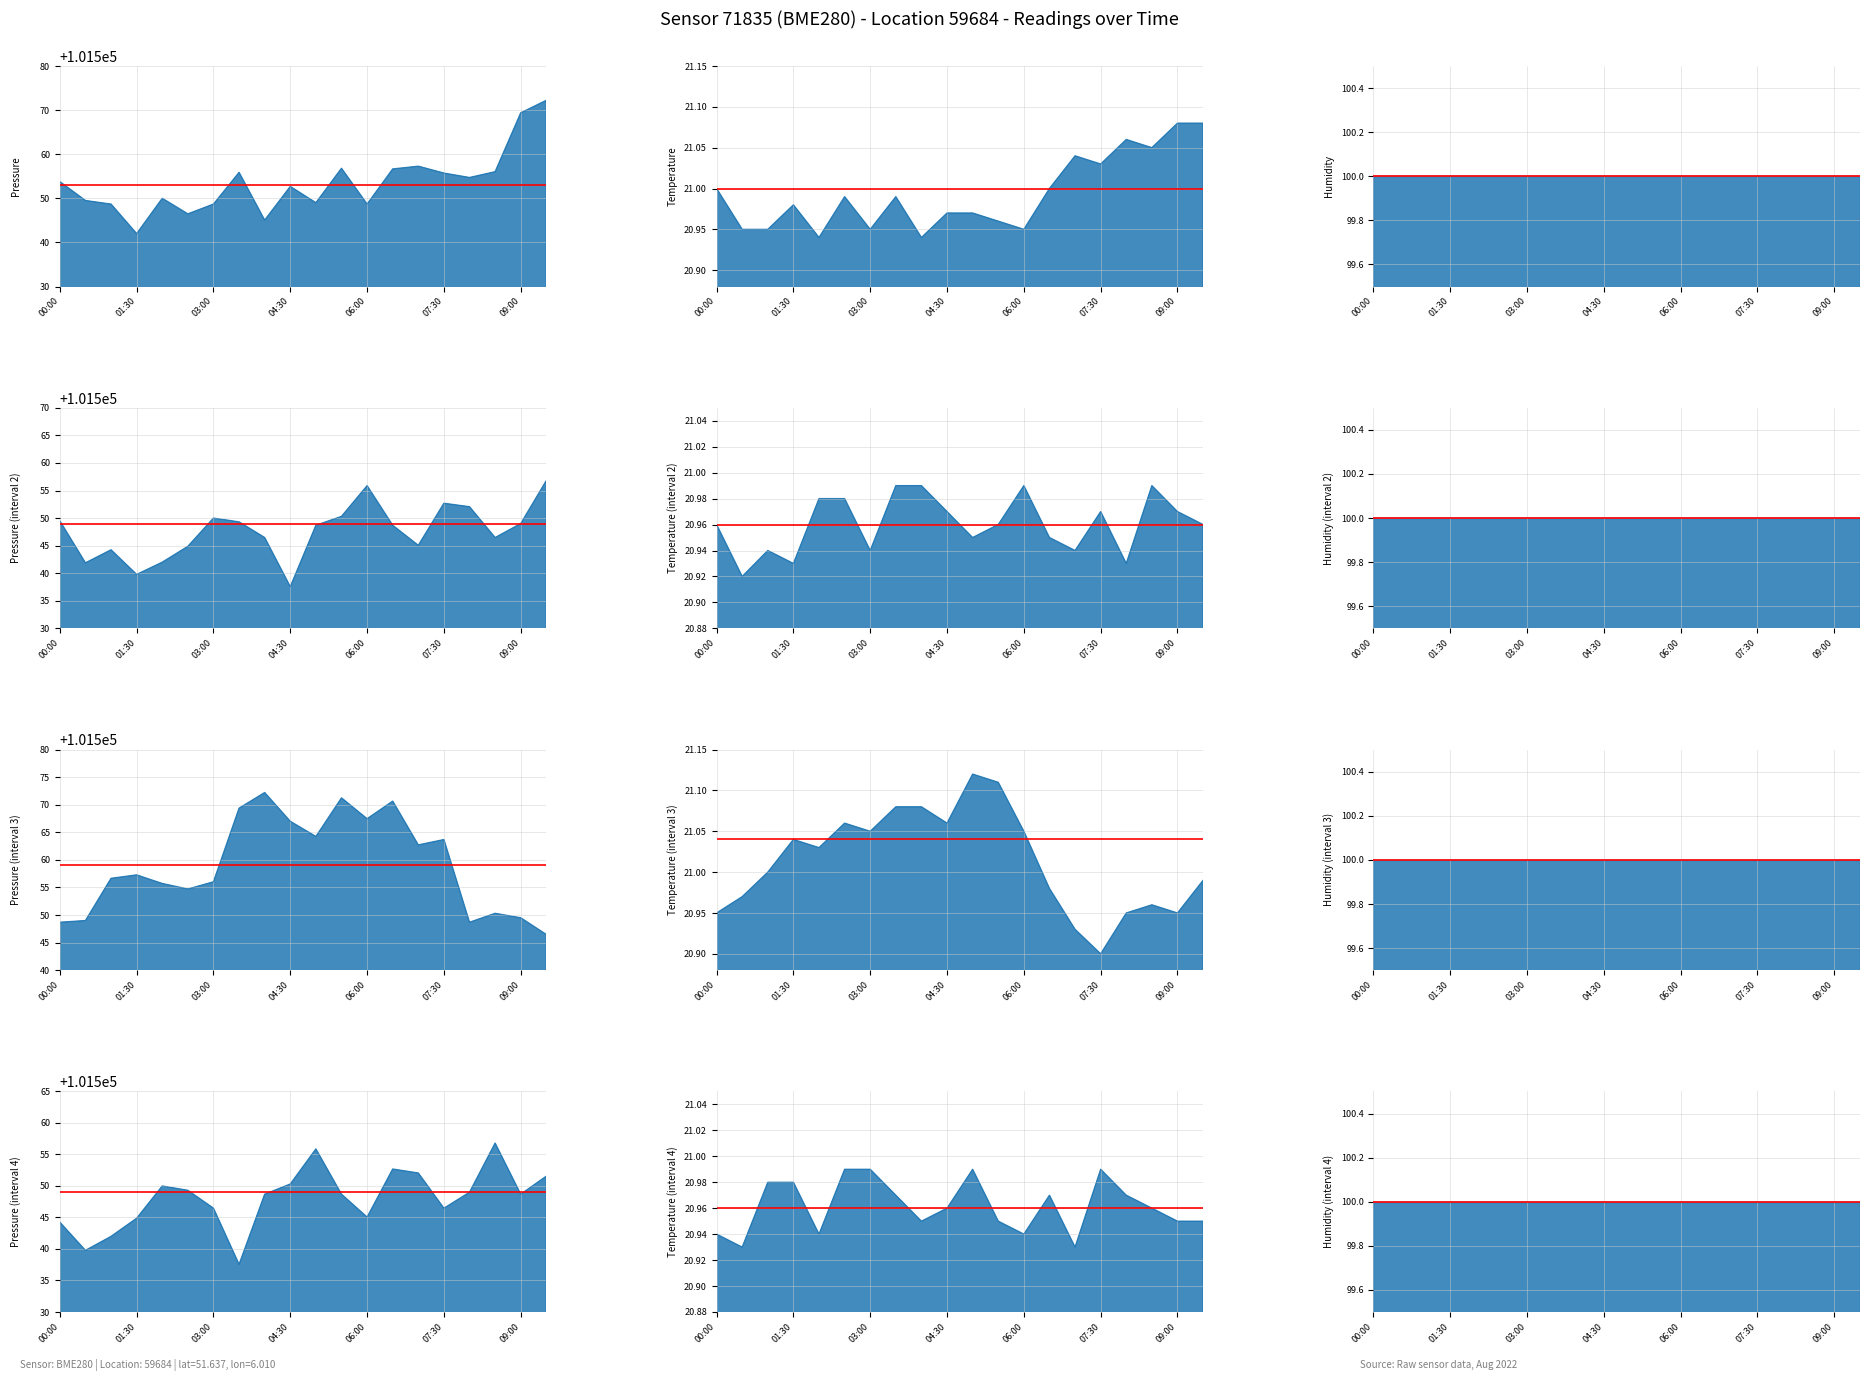

True or false: temperature has a value of 20.9 at 06:00.

True